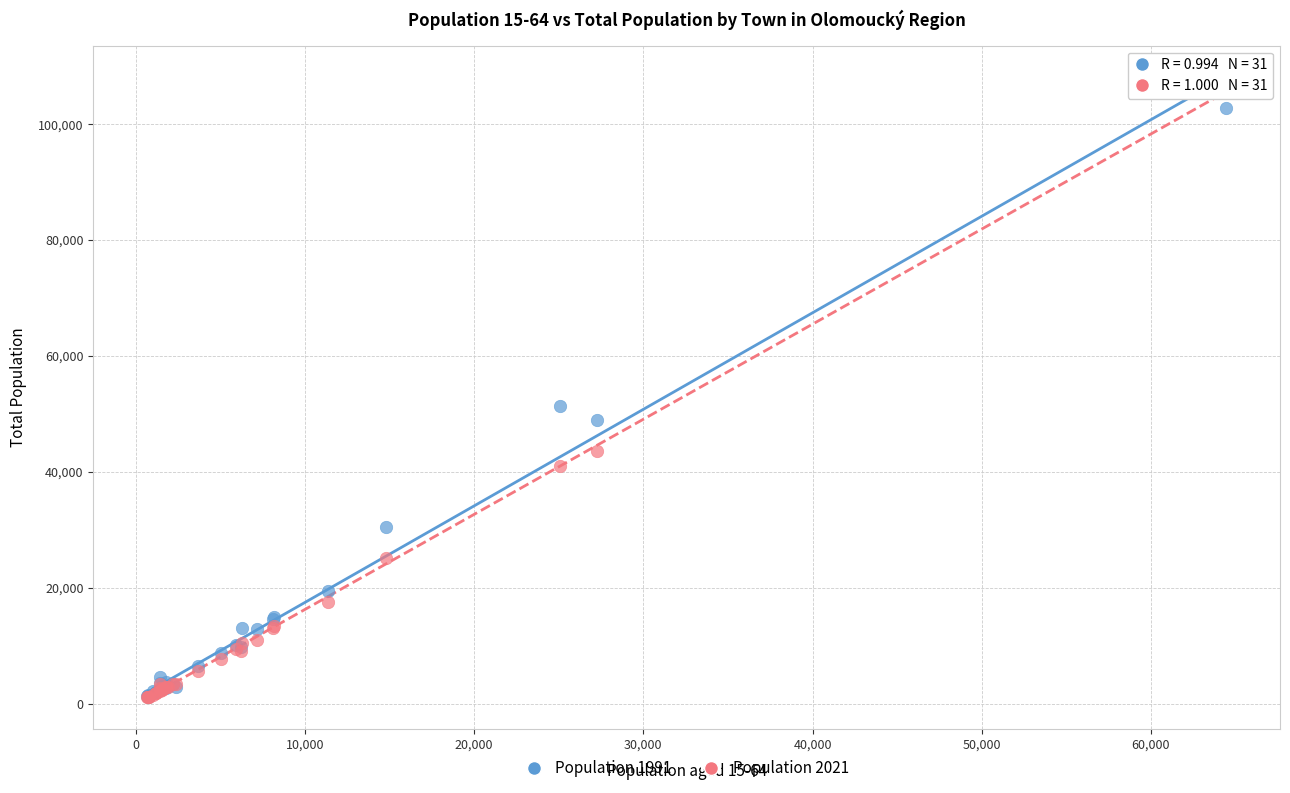

Across all series, what Y value is closest to 53575?

51300